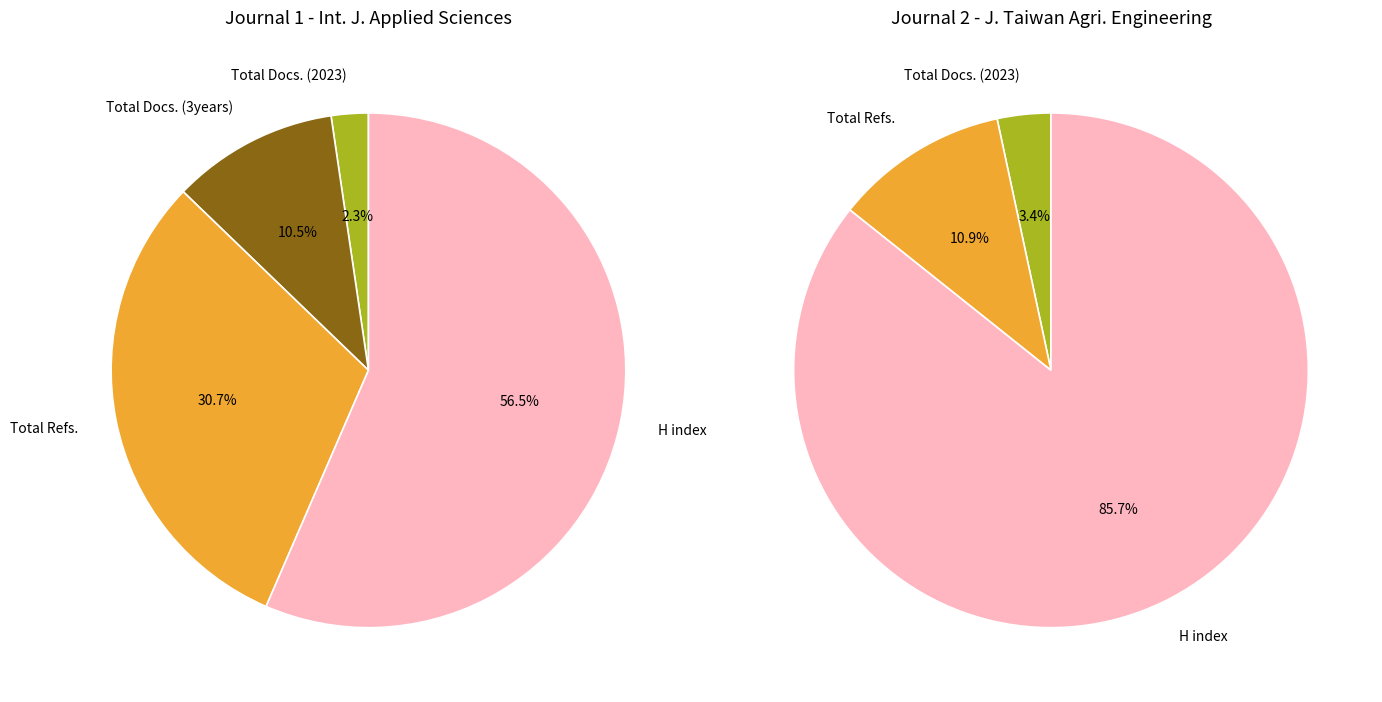

What is the spread (max minus min) of values at Journal of Taiwan Agricultural Engineering?

102